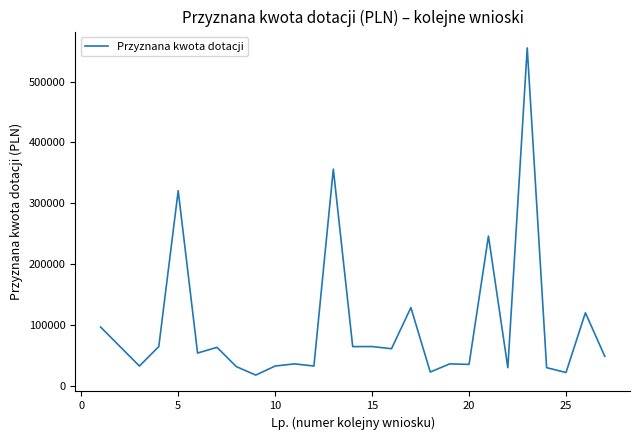

What is the difference between the maximum and minimum values?

538235.6